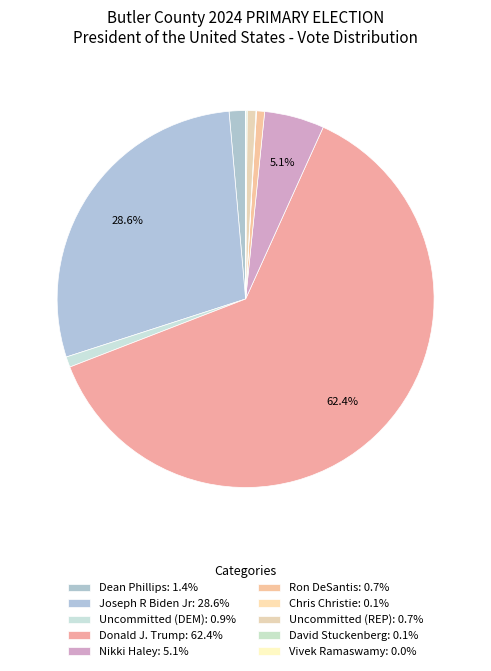

How many segments does this pie chart have?

10